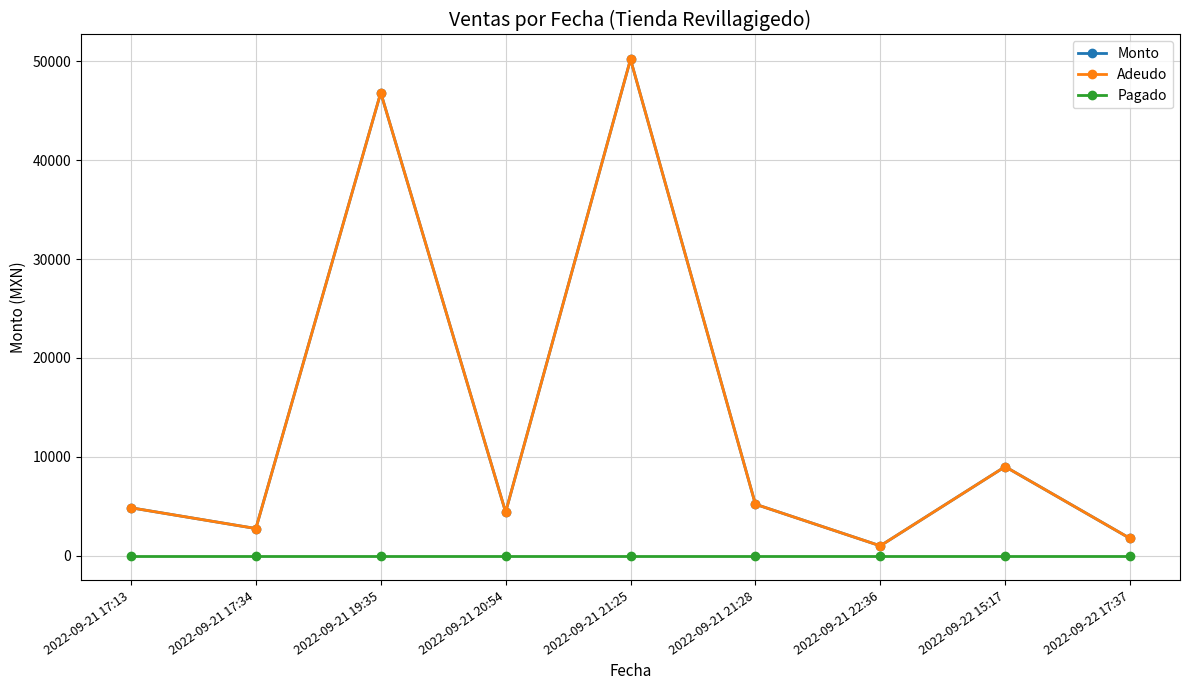

The value of Pagado at 2022-09-22 17:37 is 0.0. True or false?

True